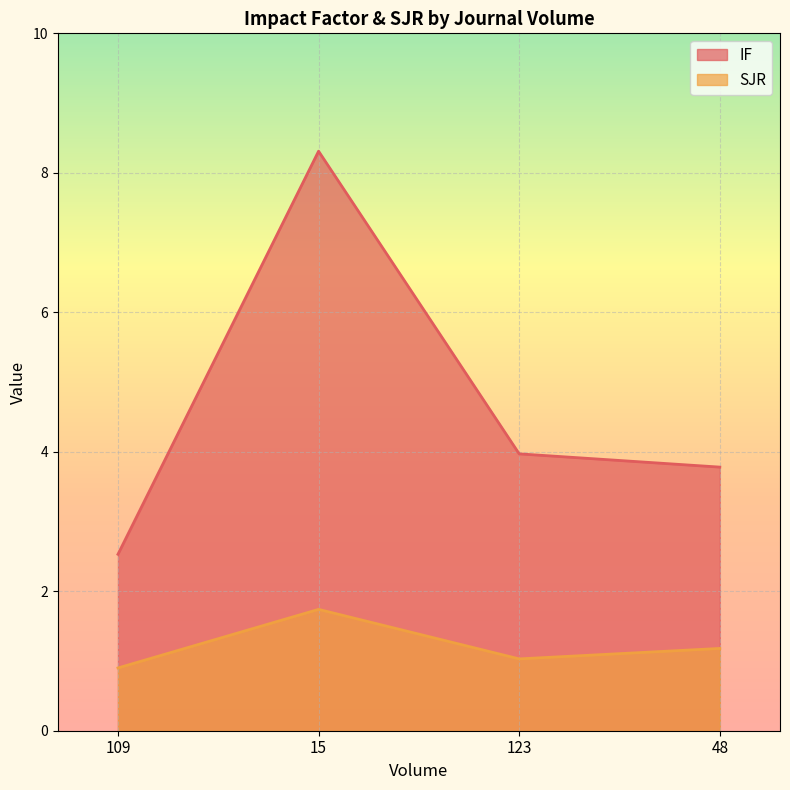

The SJR series shows 1.3 at 109. True or false?

False